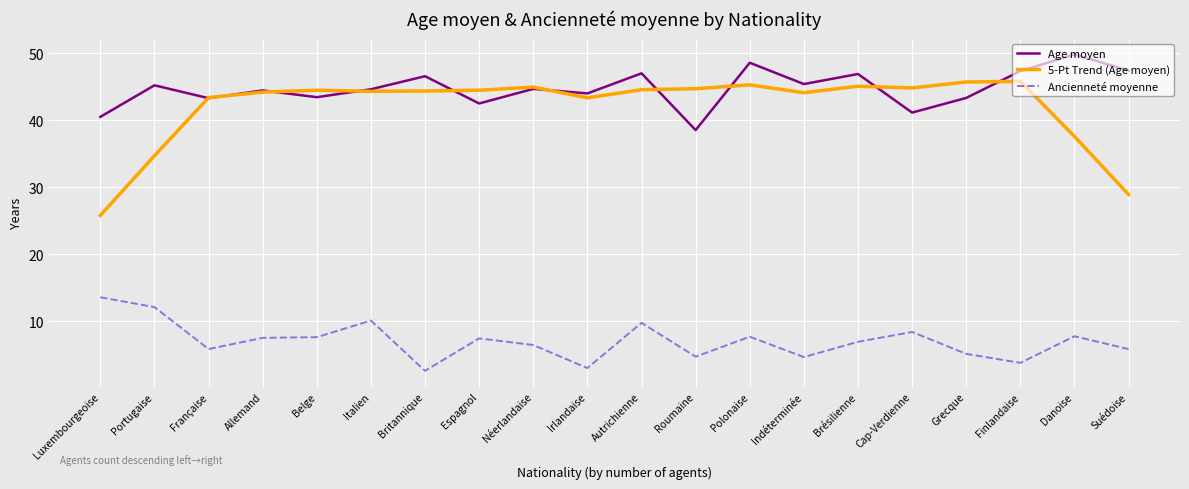

What is the difference between the second highest and second lowest values in the 5-Pt Trend (Age moyen) series?

16.8